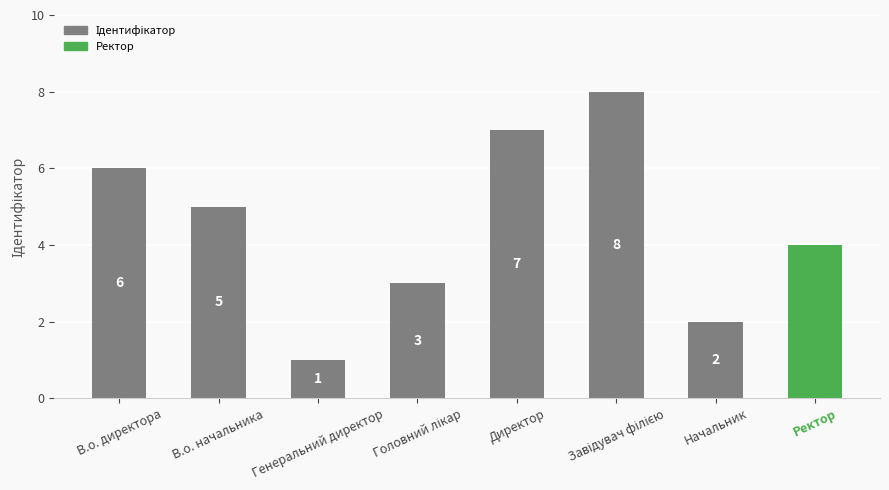

Reading right to left, what are all the values shown in this chart?

4	2	8	7	3	1	5	6